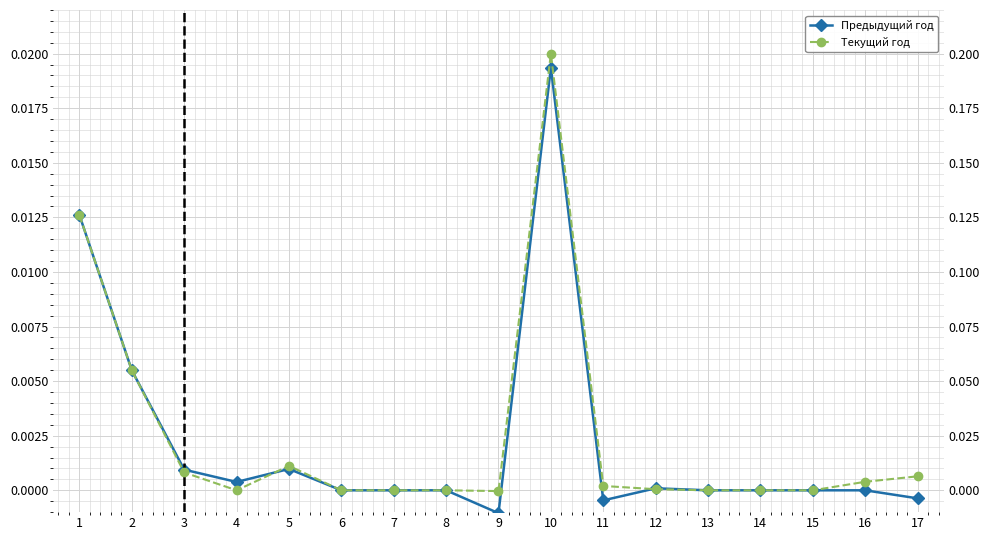

At which category does Предыдущий год reach its first local valley?

4